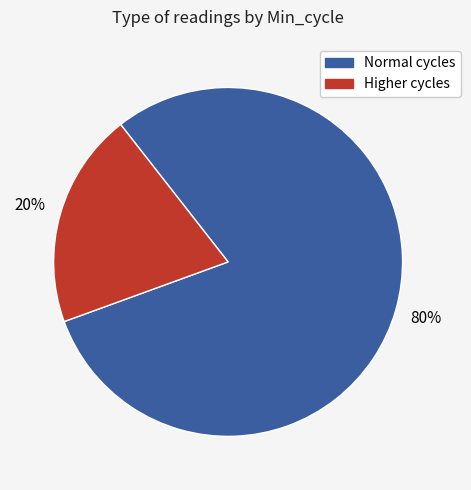

Is there a majority slice in this chart?

Yes